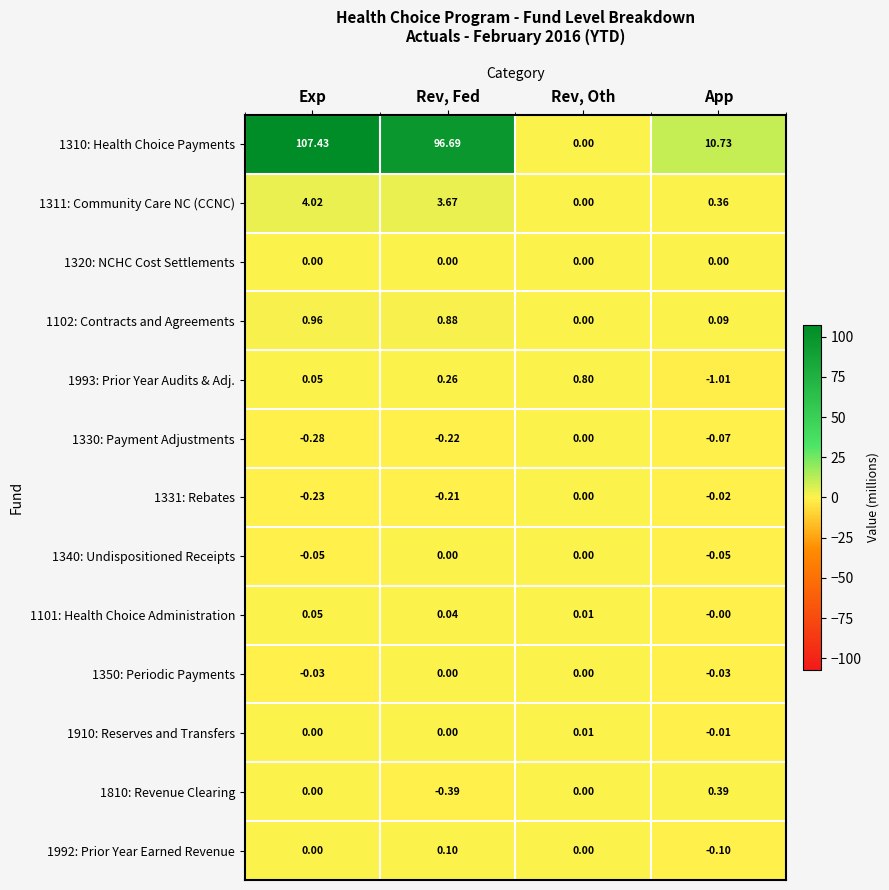

Is the value of 1101: Health Choice Administration at Rev, Oth greater than the value of 1992: Prior Year Earned Revenue at Rev, Oth?

Yes